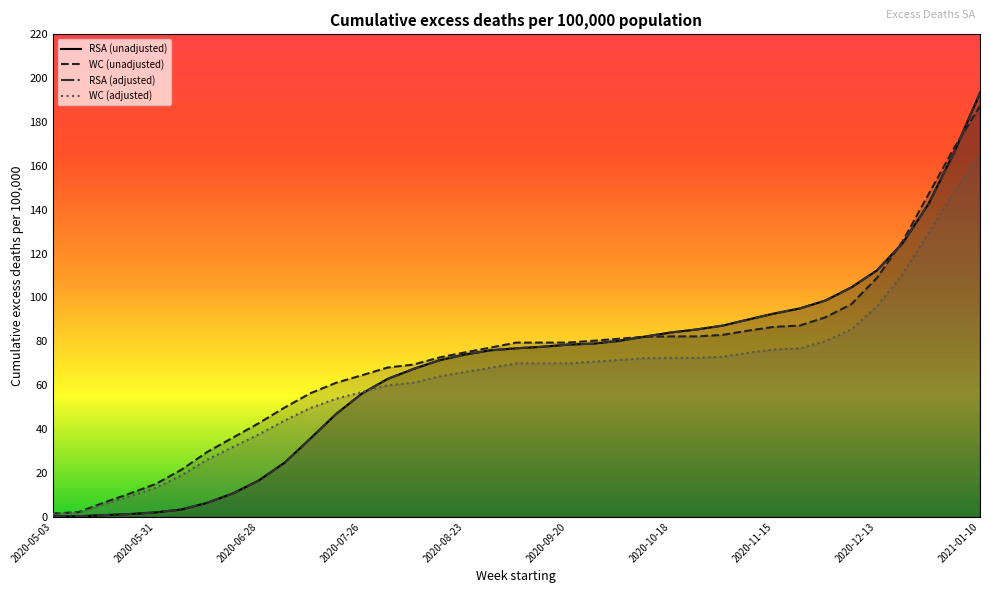

True or false: RSA (unadjusted) has more than 2 points higher than both neighbors.

False